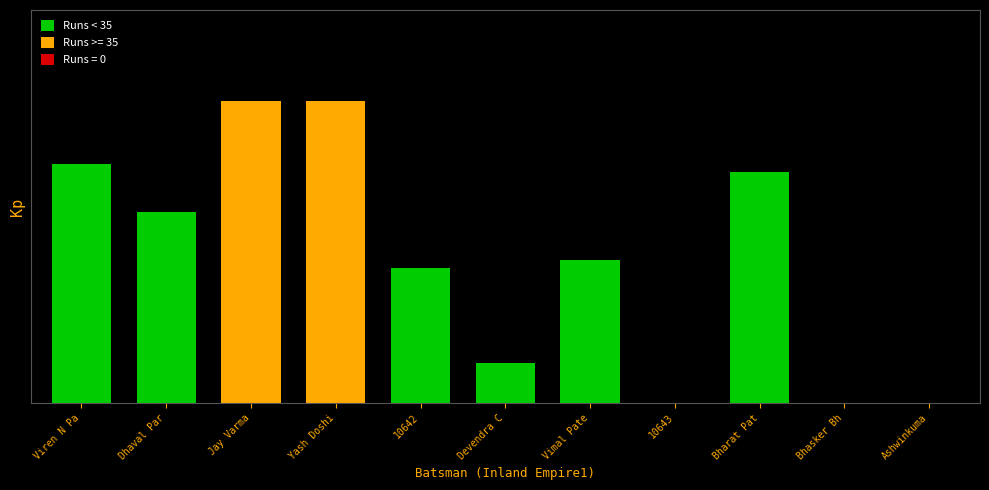

The value at Devendra C is 2. True or false?

False